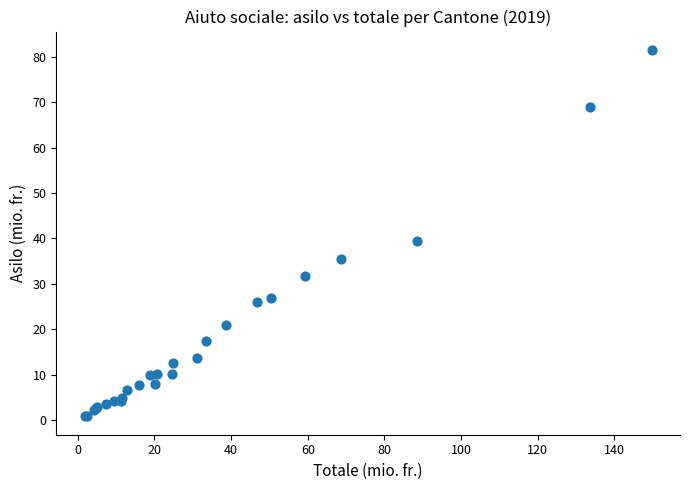

What Y value in the scatter plot is closest to 41?

39.5